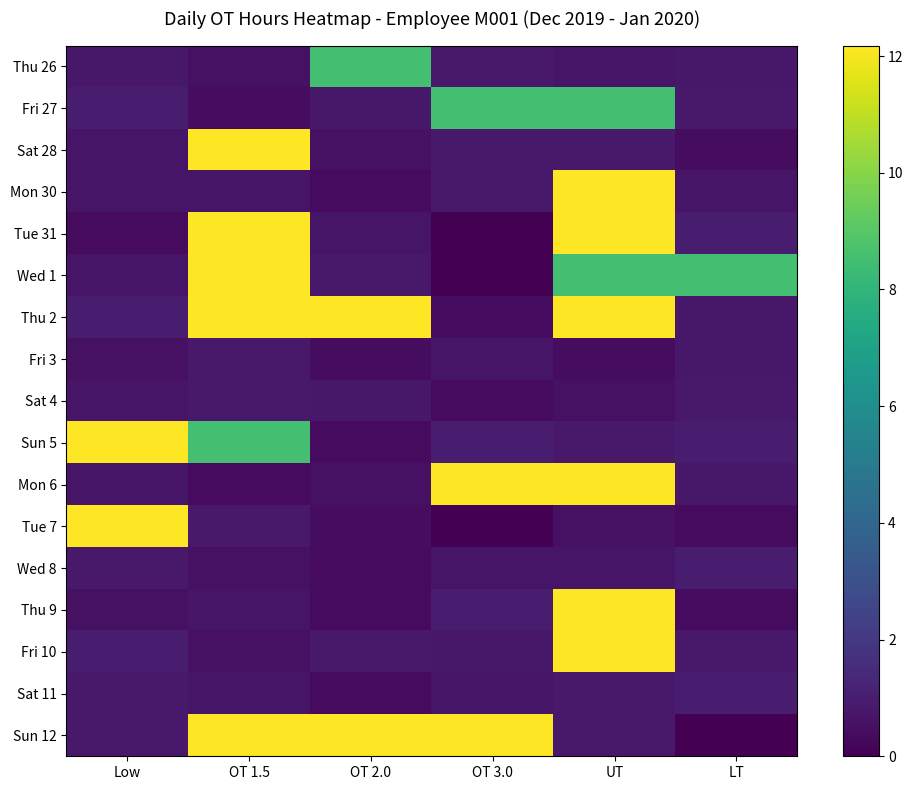

Reading left to right, extract all data points from this chart.

Thu 26: Low=0.8	OT 1.5=0.5	OT 2.0=8.5	OT 3.0=0.8	UT=0.7	LT=0.8
Fri 27: Low=0.9	OT 1.5=0.4	OT 2.0=0.8	OT 3.0=8.5	UT=8.5	LT=0.8
Sat 28: Low=0.7	OT 1.5=12.2	OT 2.0=0.5	OT 3.0=0.8	UT=0.8	LT=0.4
Mon 30: Low=0.7	OT 1.5=0.7	OT 2.0=0.3	OT 3.0=0.8	UT=12.2	LT=0.7
Tue 31: Low=0.3	OT 1.5=12.2	OT 2.0=0.7	OT 3.0=0.0	UT=12.2	LT=0.9
Wed 1: Low=0.7	OT 1.5=12.2	OT 2.0=0.8	OT 3.0=0.0	UT=8.5	LT=8.5
Thu 2: Low=0.9	OT 1.5=12.2	OT 2.0=12.2	OT 3.0=0.4	UT=12.2	LT=0.8
Fri 3: Low=0.5	OT 1.5=0.8	OT 2.0=0.4	OT 3.0=0.7	UT=0.4	LT=0.8
Sat 4: Low=0.7	OT 1.5=0.8	OT 2.0=0.8	OT 3.0=0.3	UT=0.5	LT=0.8
Sun 5: Low=12.2	OT 1.5=8.5	OT 2.0=0.3	OT 3.0=0.9	UT=0.8	LT=0.9
Mon 6: Low=0.7	OT 1.5=0.3	OT 2.0=0.5	OT 3.0=12.2	UT=12.2	LT=0.8
Tue 7: Low=12.2	OT 1.5=0.8	OT 2.0=0.4	OT 3.0=0.0	UT=0.5	LT=0.3
Wed 8: Low=0.8	OT 1.5=0.5	OT 2.0=0.3	OT 3.0=0.7	UT=0.7	LT=0.9
Thu 9: Low=0.5	OT 1.5=0.7	OT 2.0=0.3	OT 3.0=0.9	UT=12.2	LT=0.3
Fri 10: Low=0.9	OT 1.5=0.5	OT 2.0=0.8	OT 3.0=0.8	UT=12.2	LT=0.8
Sat 11: Low=0.8	OT 1.5=0.7	OT 2.0=0.3	OT 3.0=0.7	UT=0.8	LT=0.9
Sun 12: Low=0.8	OT 1.5=12.2	OT 2.0=12.2	OT 3.0=12.2	UT=0.8	LT=0.0